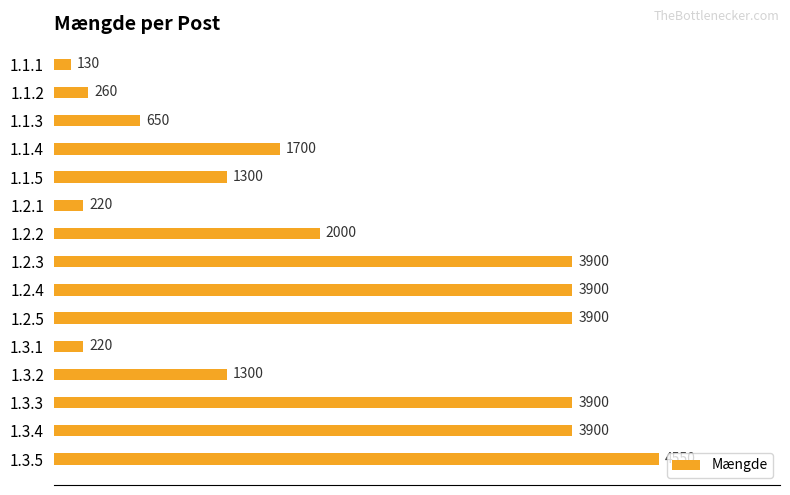

Where is the data nearest to the value 2340?

1.2.2